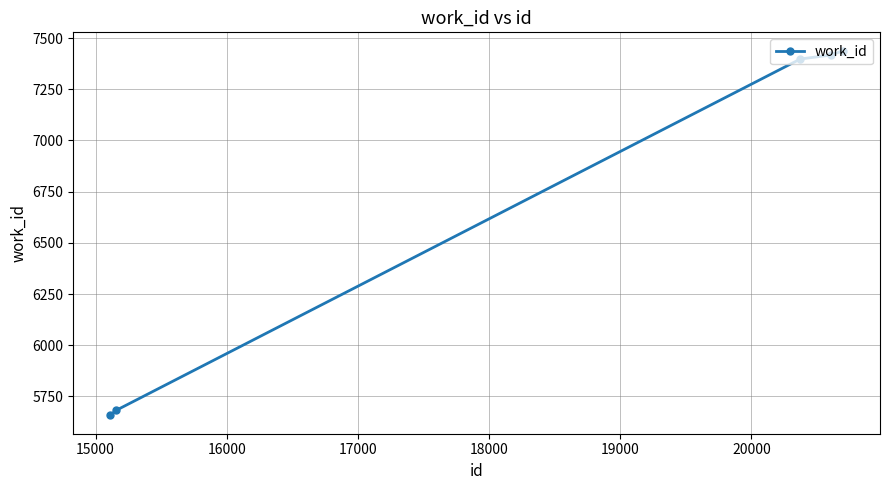

What is the greatest value displayed?

7439